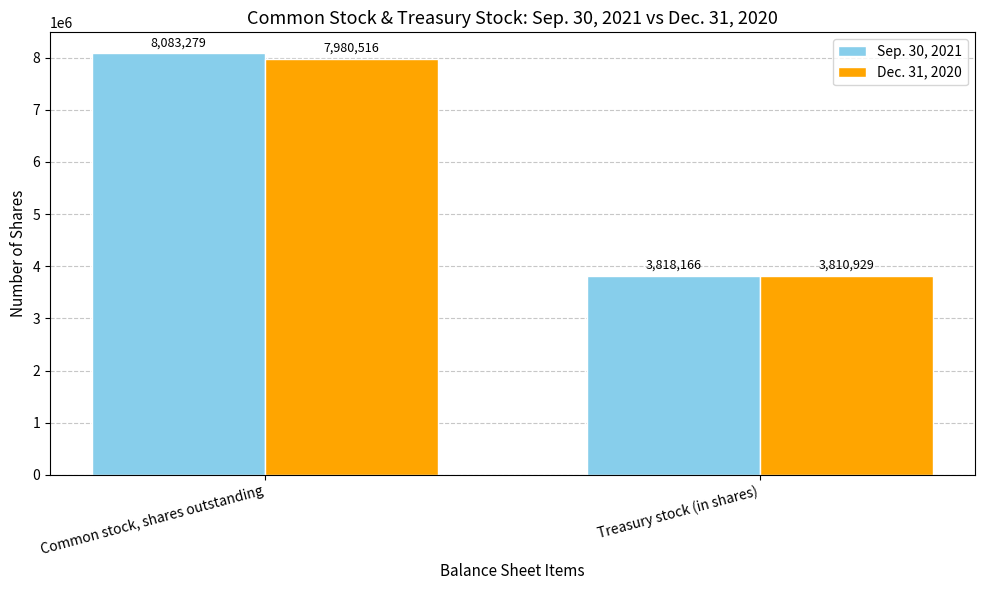

What is the minimum value for Sep. 30, 2021?

3818166